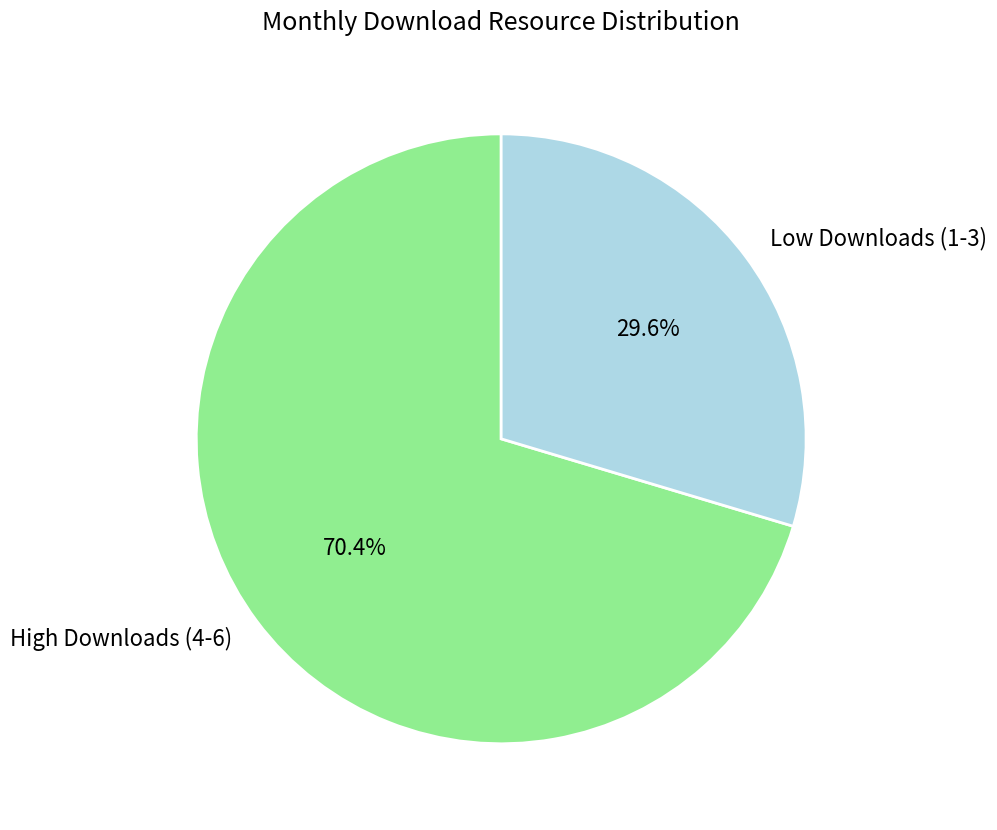

What is the ratio of the value at High Downloads (4-6) to the value at Low Downloads (1-3)?

2.4